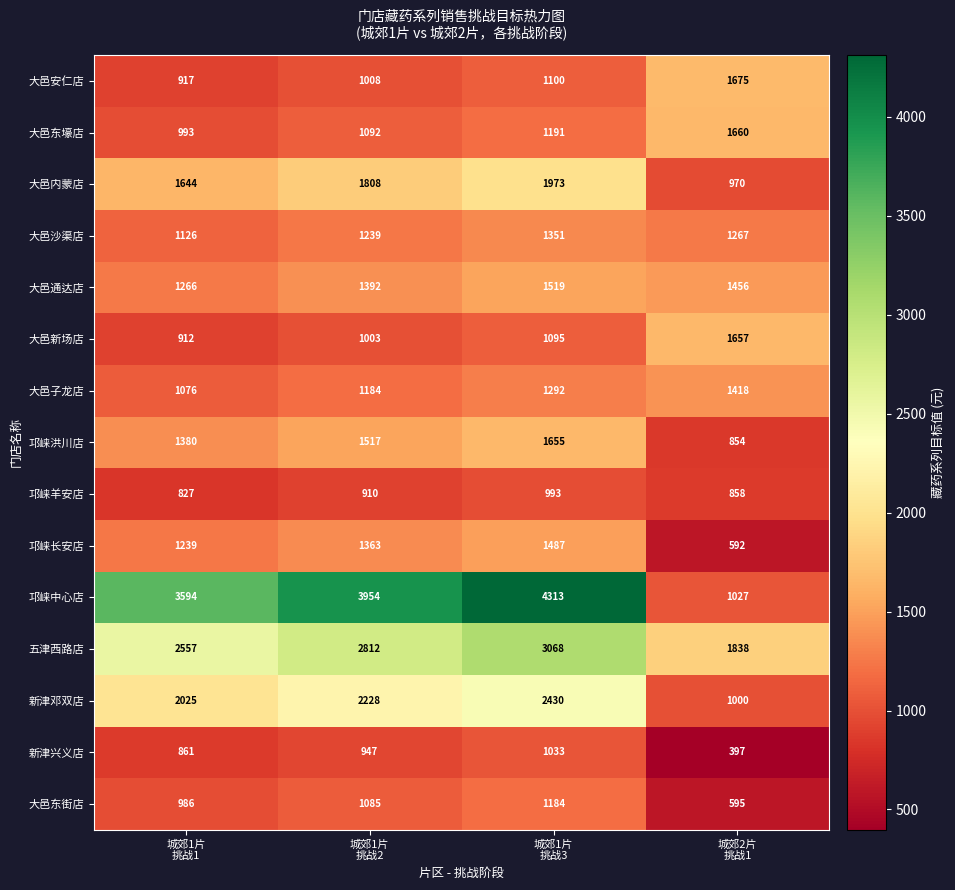

At 城郊2片
挑战1, list the series in order from largest to smallest.

五津西路店, 大邑安仁店, 大邑东壕店, 大邑新场店, 大邑通达店, 大邑子龙店, 大邑沙渠店, 邛崃中心店, 新津邓双店, 大邑内蒙店, 邛崃羊安店, 邛崃洪川店, 大邑东街店, 邛崃长安店, 新津兴义店